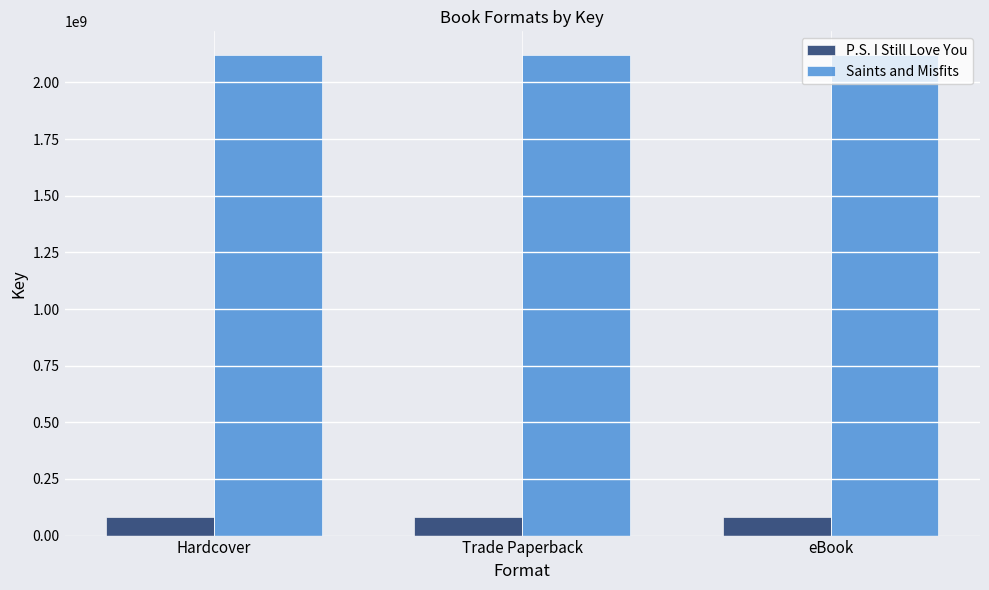

What is the difference between the highest and lowest values at Hardcover?

2039675399